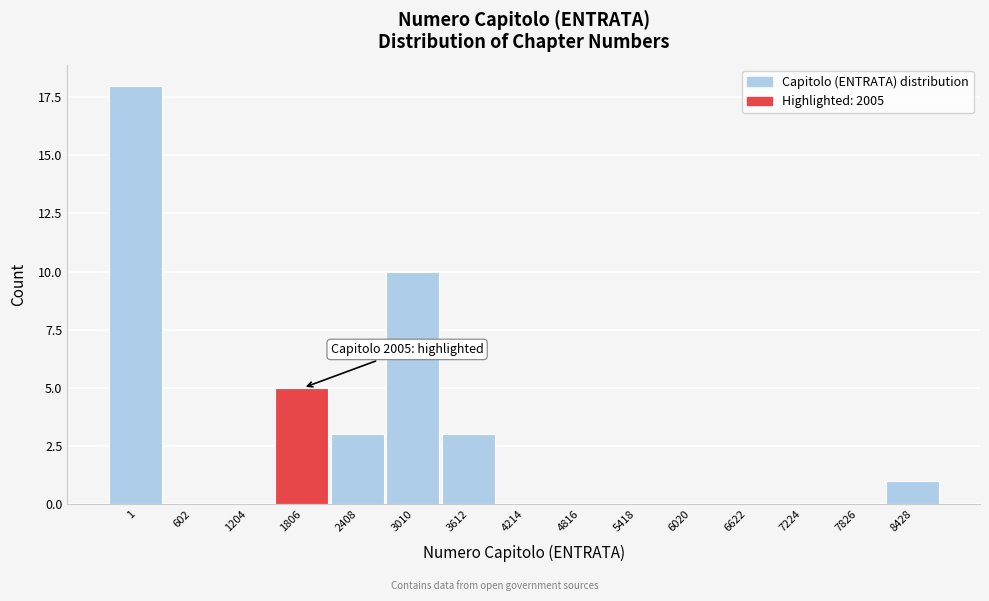

Reading left to right, list all the values displayed in this chart.

1=18	602=0	1204=0	1806=5	2408=3	3010=10	3612=3	4214=0	4816=0	5418=0	6020=0	6622=0	7224=0	7826=0	8428=1